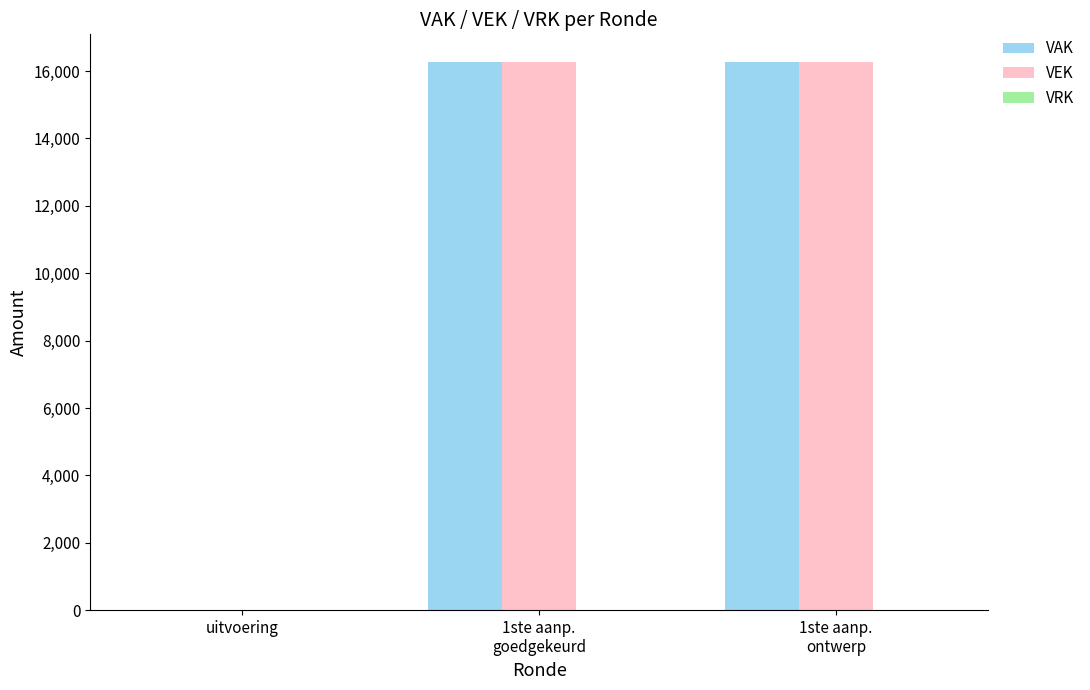

What is the sum of all VEK values?

32556